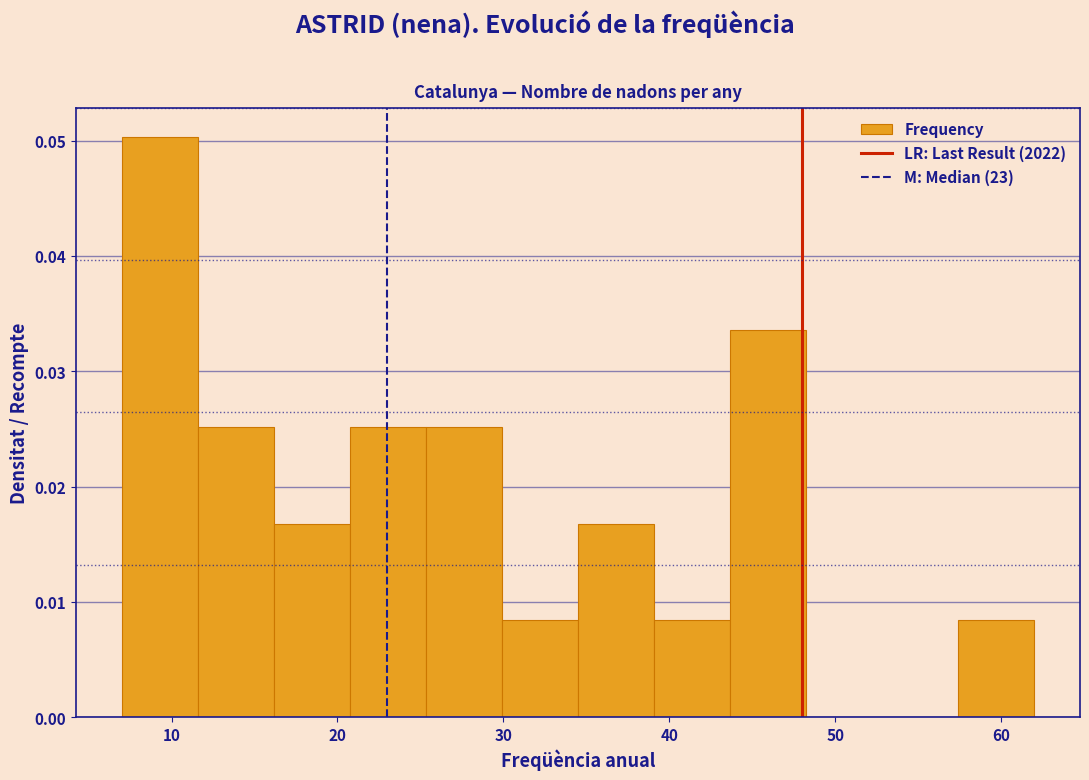

Over which range of the x-axis is the bar tallest?

7 to 12